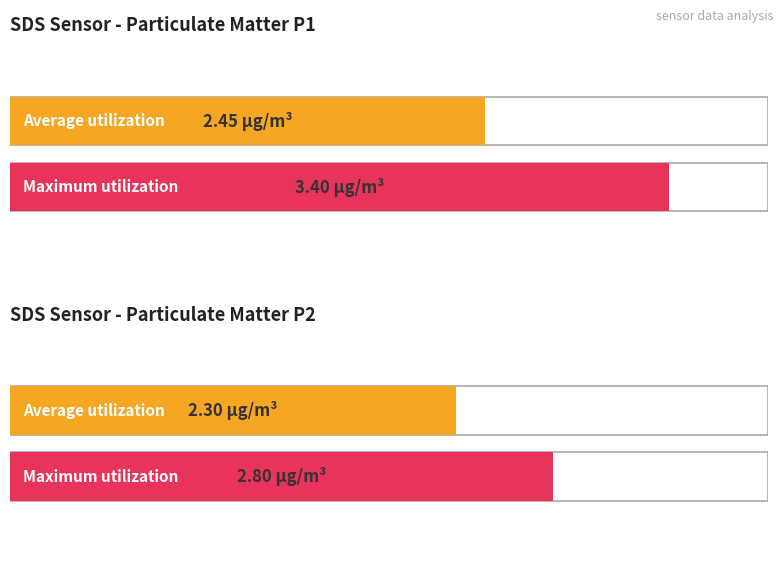

How many series are shown in this chart?

2